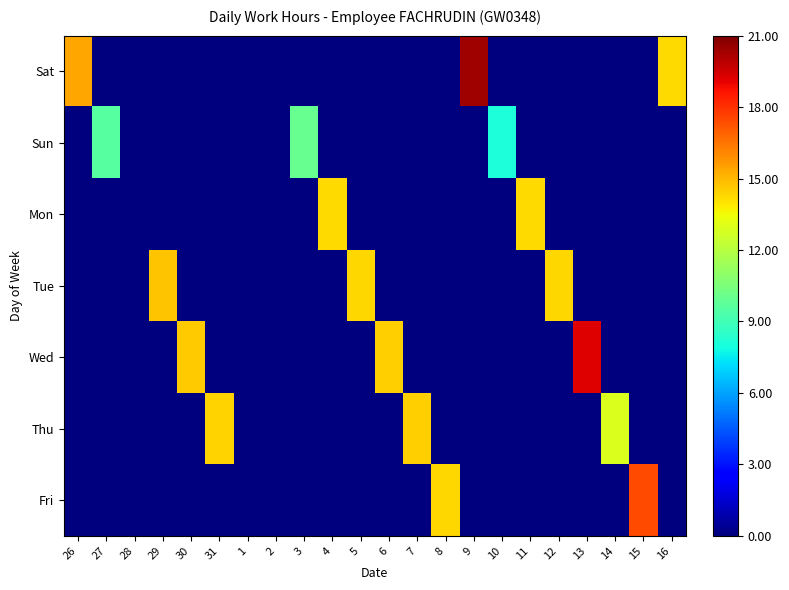

List the series in order of their peak value, lowest first.

Sun, Mon, Thu, Tue, Fri, Wed, Sat